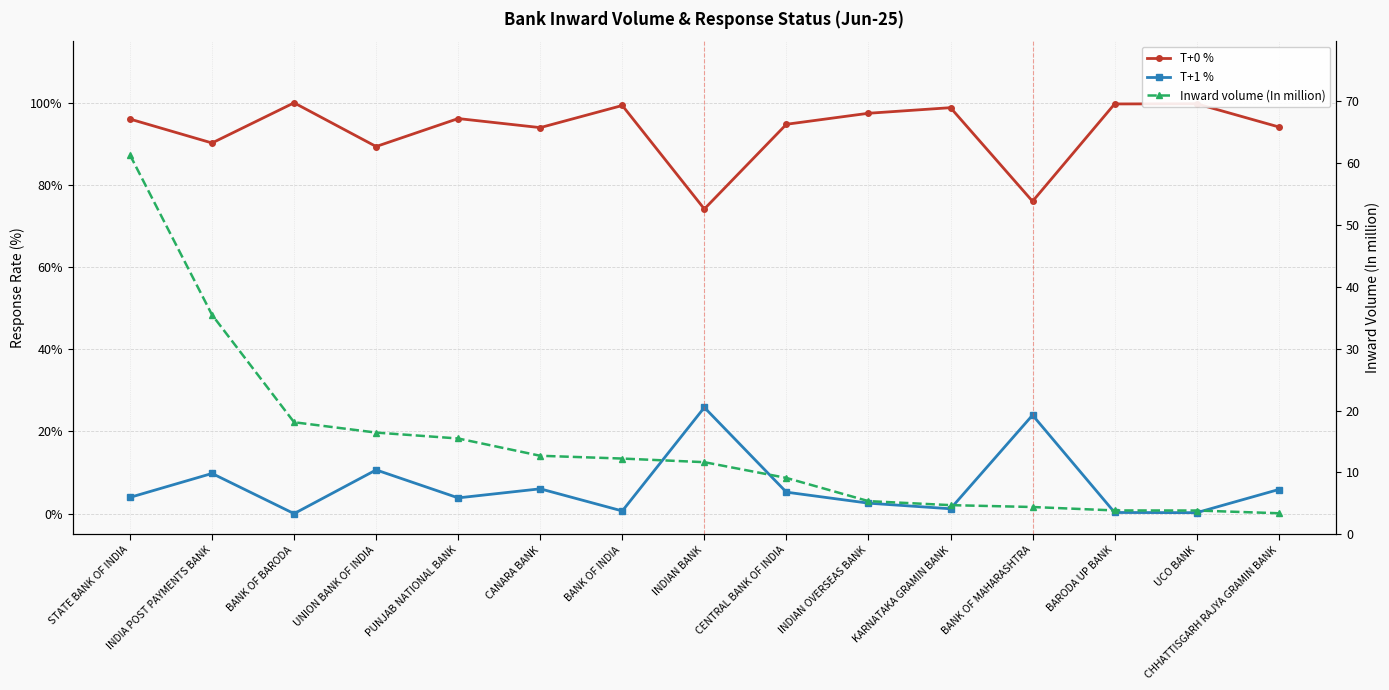

Does the chart display data point markers on the line(s)?

Yes